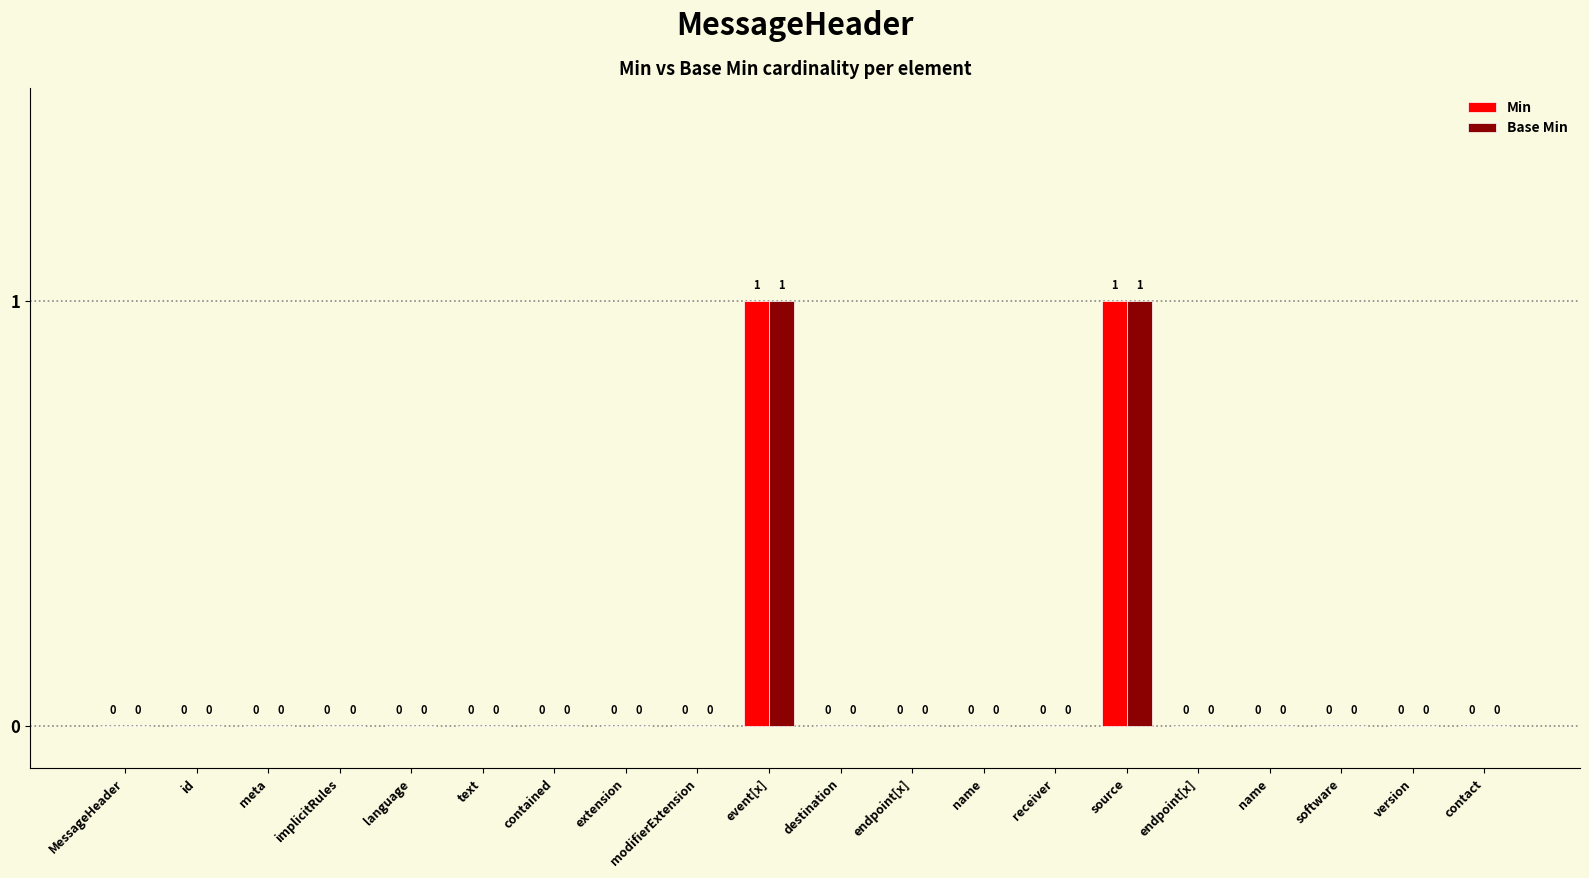

How many distinct data groups are displayed?

2